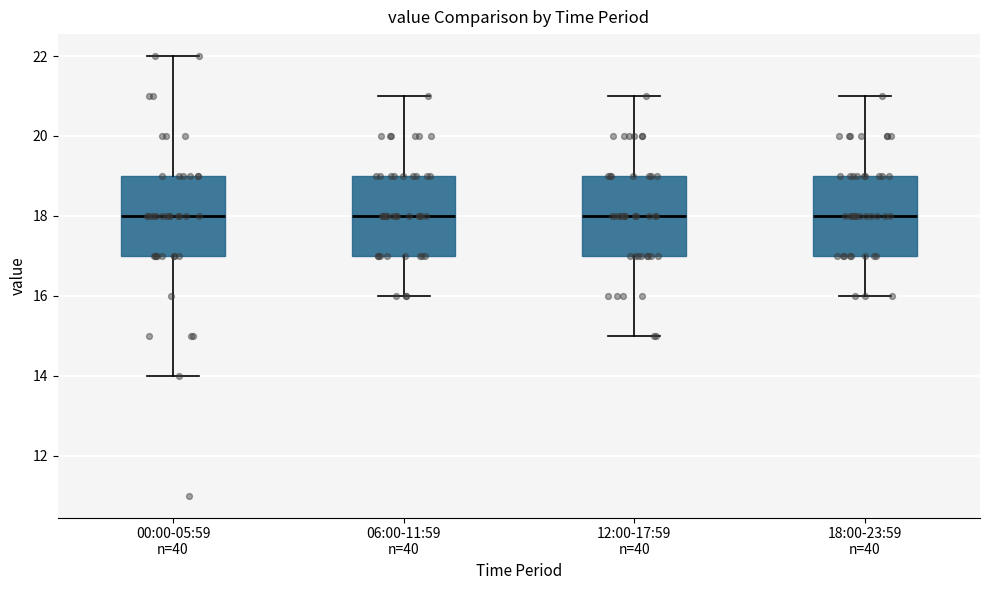

Where does the median line of the box for 00:00-05:59 n=40 sit on the y-axis? The values are not printed on the chart, so give them approximately, as read against the axis.

18